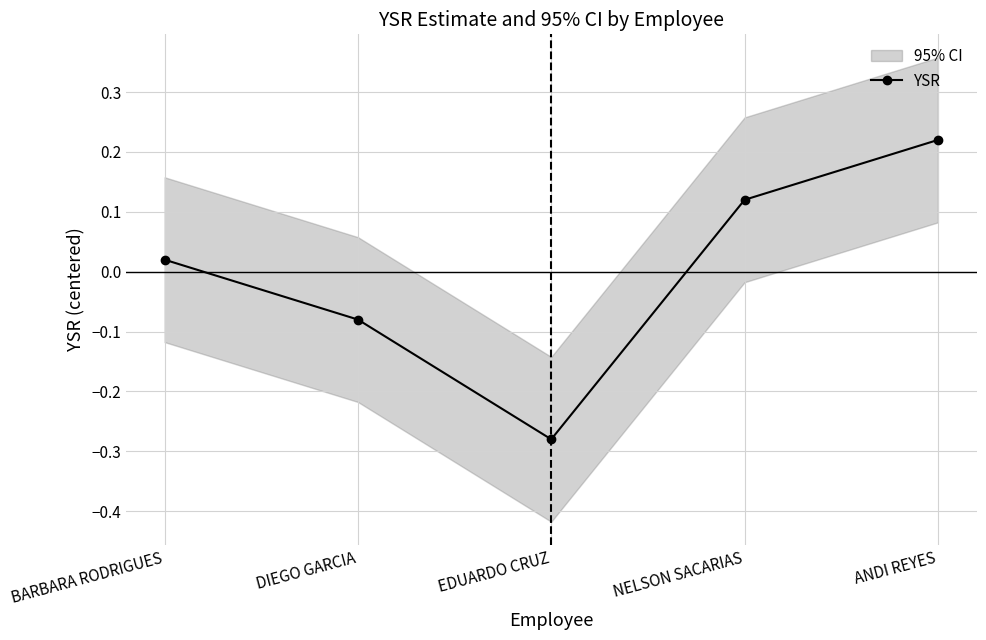

Where does the data first go above 0?

BARBARA RODRIGUES